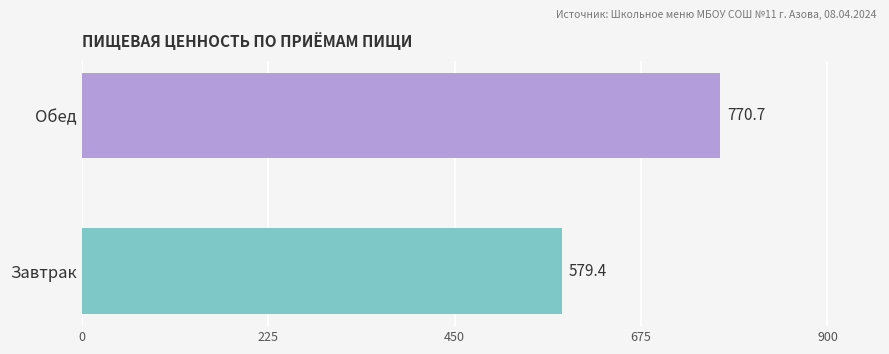

What is the greatest value displayed?

770.7